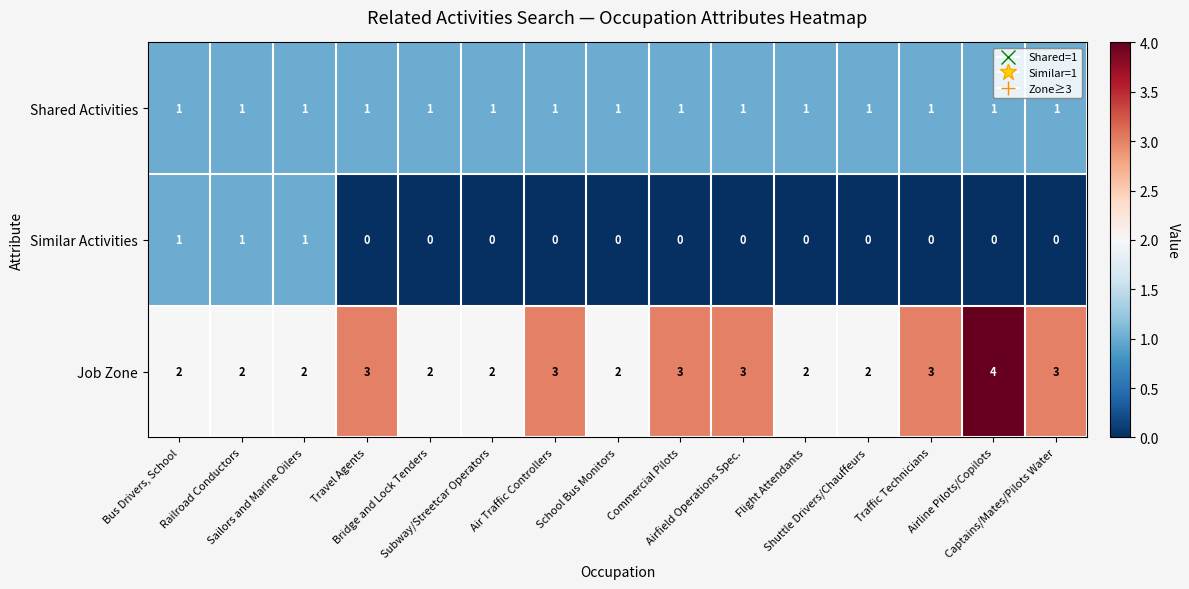

What is the total value across all series at Traffic Technicians?

4